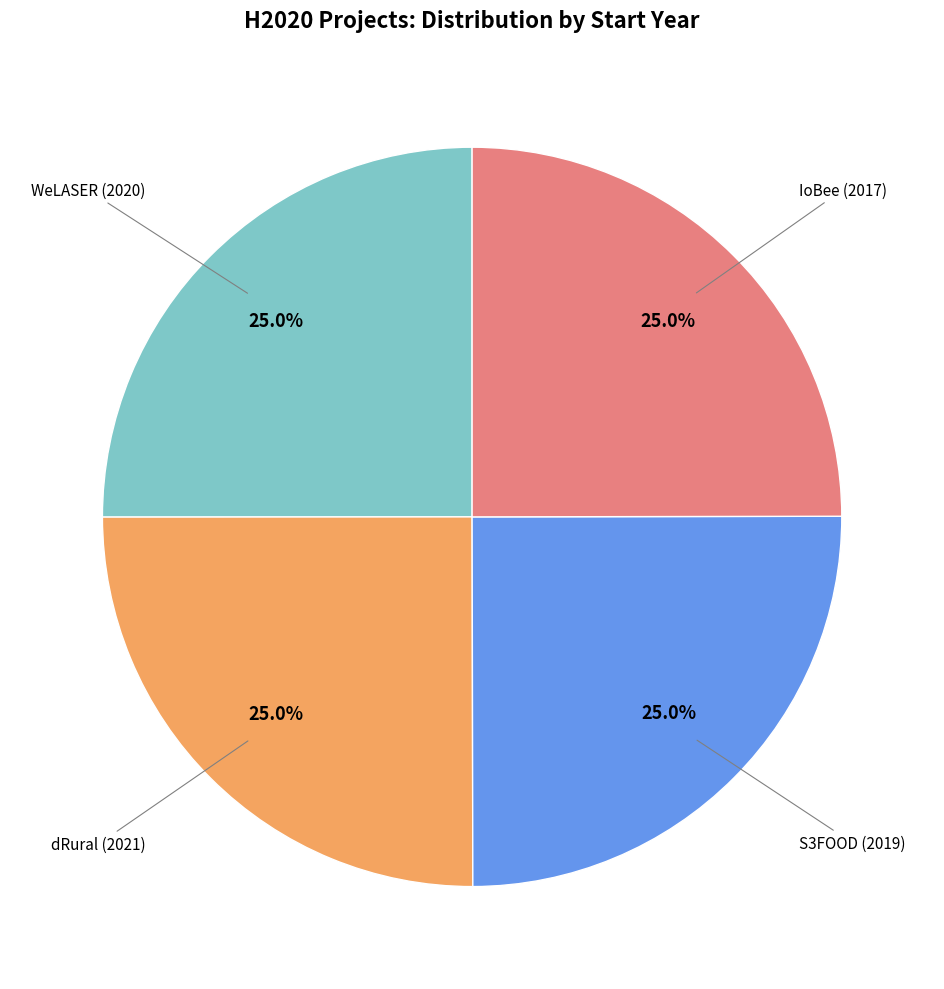

Does any single category account for the majority?

No